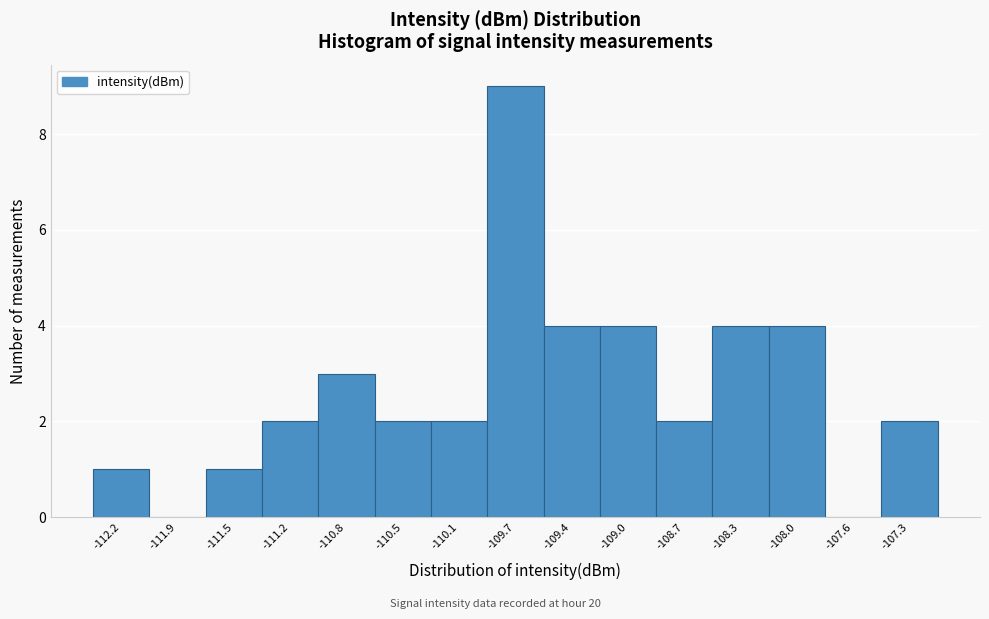

Reading left to right, list all the values displayed in this chart.

-112.2=1	-111.9=0	-111.5=1	-111.2=2	-110.8=3	-110.5=2	-110.1=2	-109.7=9	-109.4=4	-109.0=4	-108.7=2	-108.3=4	-108.0=4	-107.6=0	-107.3=2